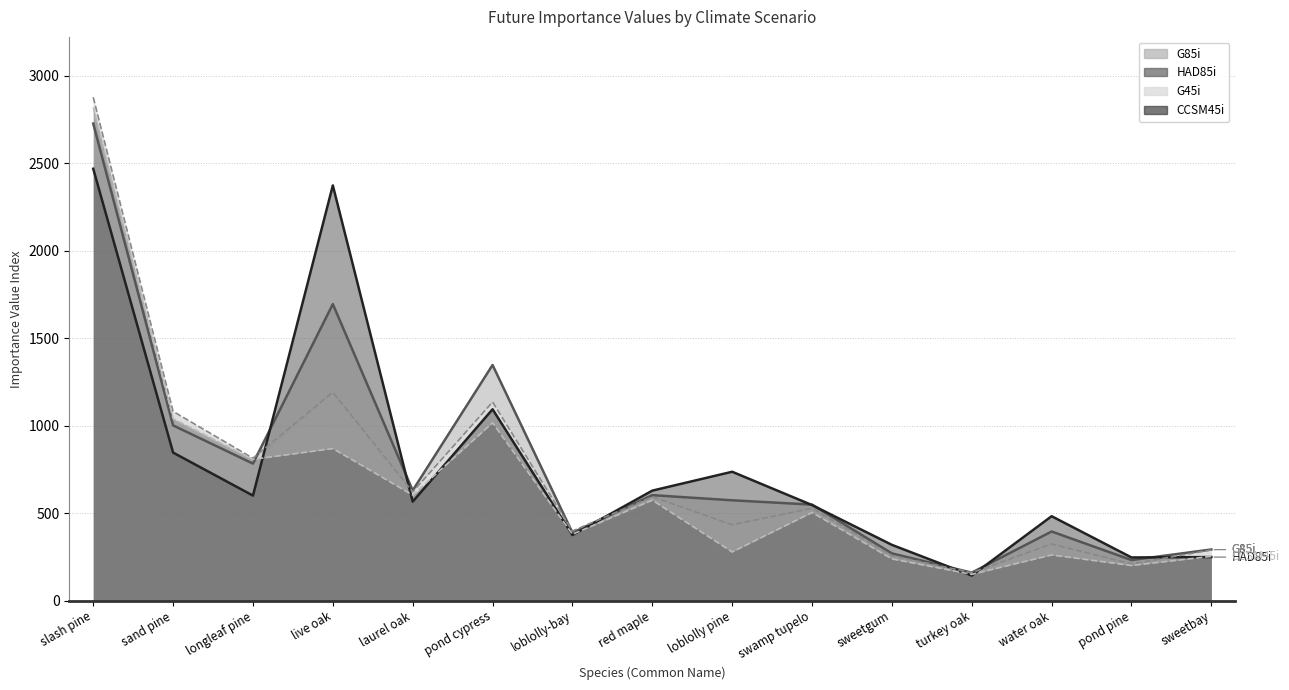

True or false: G85i line has a value of 721.5 at swamp tupelo.

False